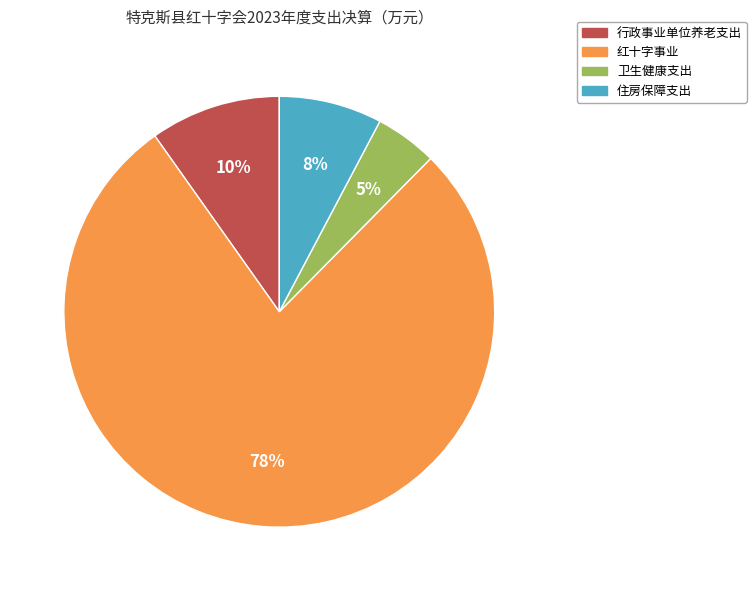

To the nearest percent, what portion does 卫生健康支出 represent?

5%